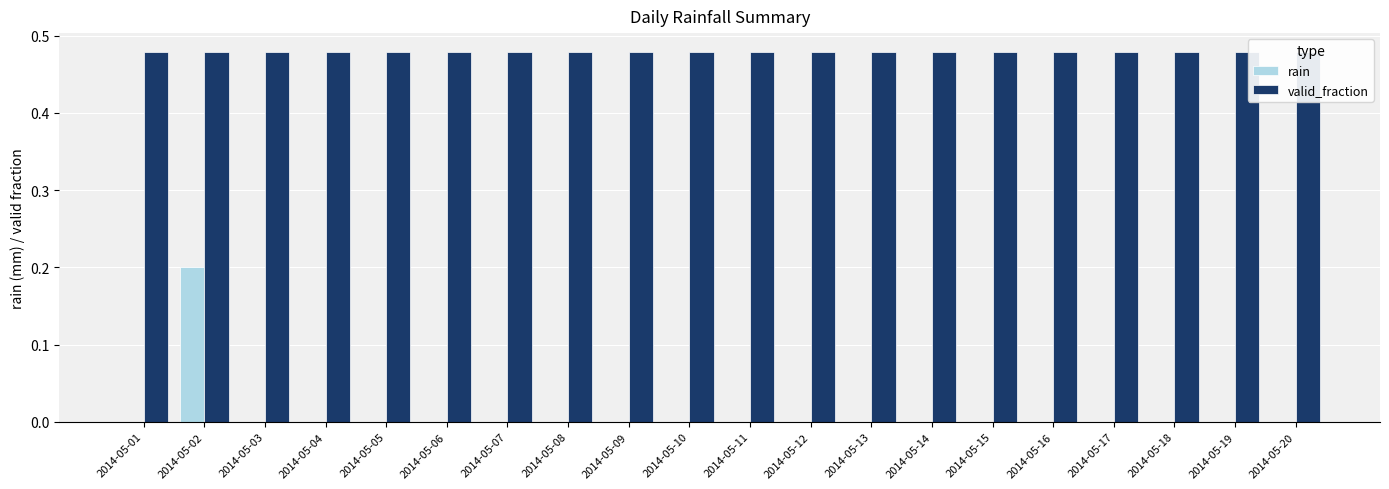

Which series has the widest spread of values?

rain